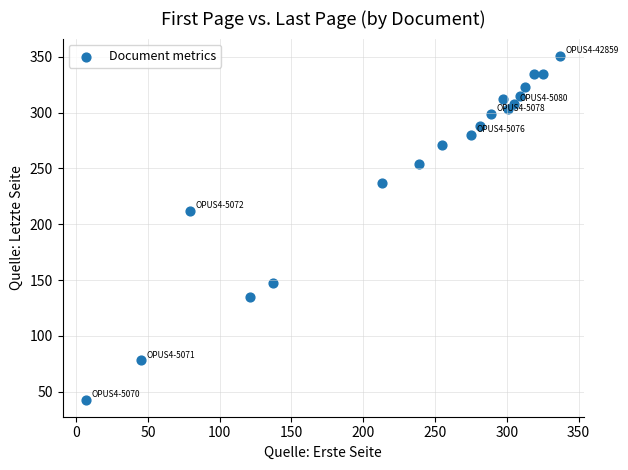

What Y value in the scatter plot is closest to 197?

212